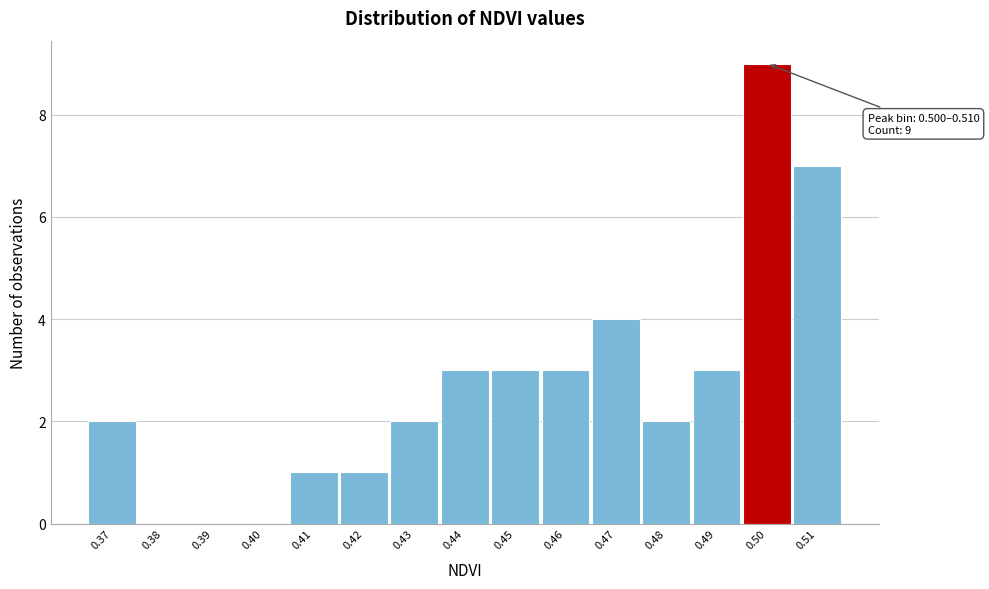

Reading left to right, transcribe all the data shown in this chart.

0.37=2	0.38=0	0.39=0	0.40=0	0.41=1	0.42=1	0.43=2	0.44=3	0.45=3	0.46=3	0.47=4	0.48=2	0.49=3	0.50=9	0.51=7